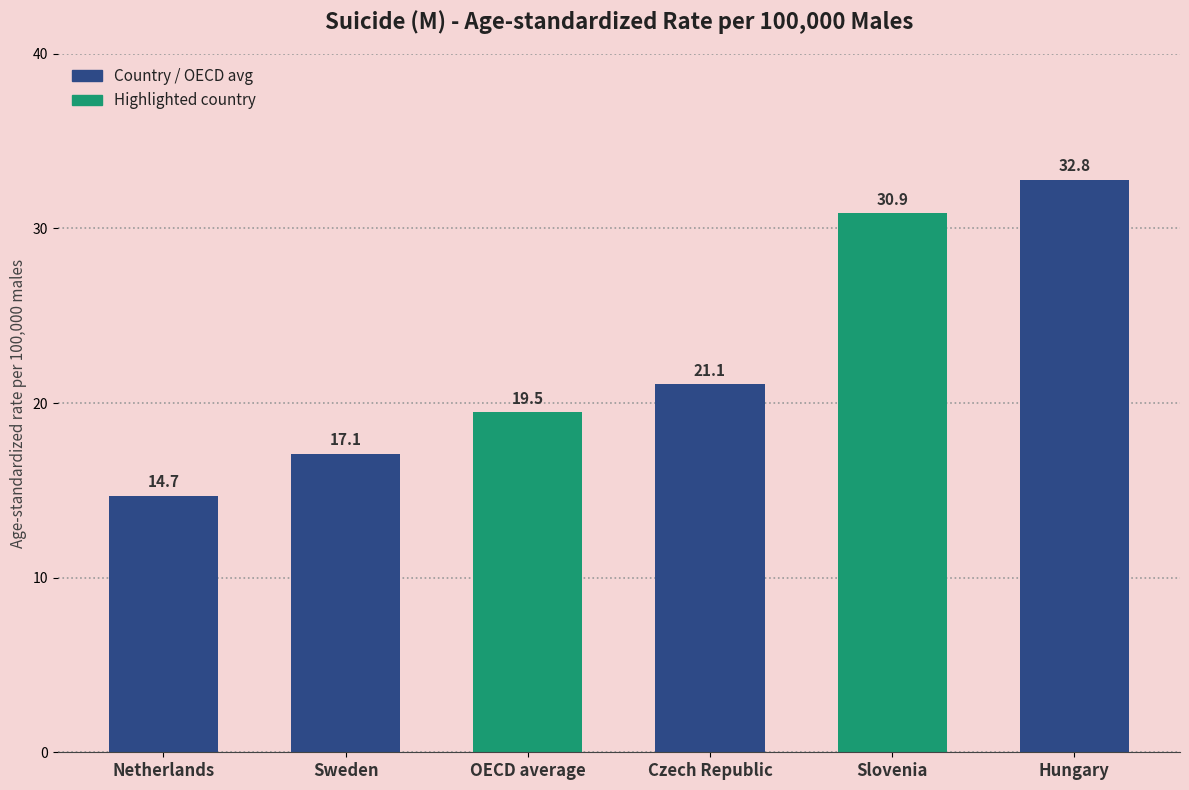

Are the bars horizontal?

No